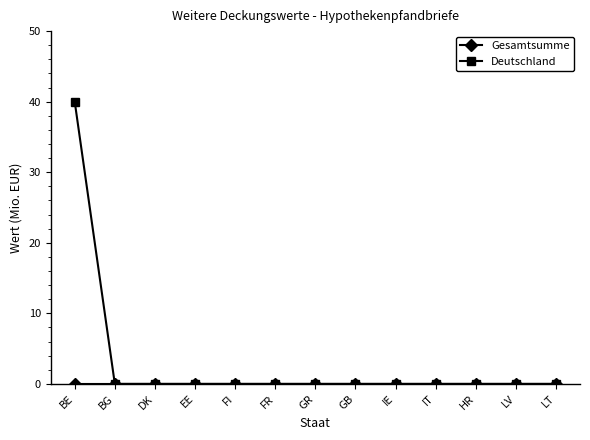

The value of Deutschland at BG is 0. True or false?

True